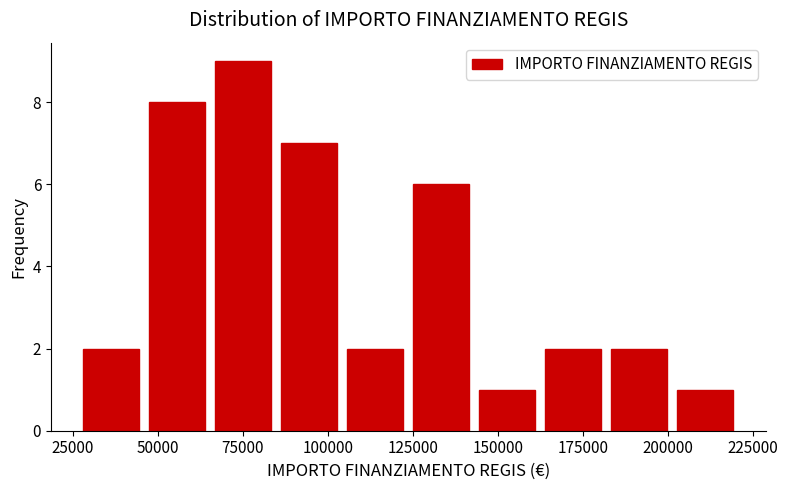

Around what value on the x-axis is the tallest bar? Give the approximate position of its centre, as read against the axis.

75000